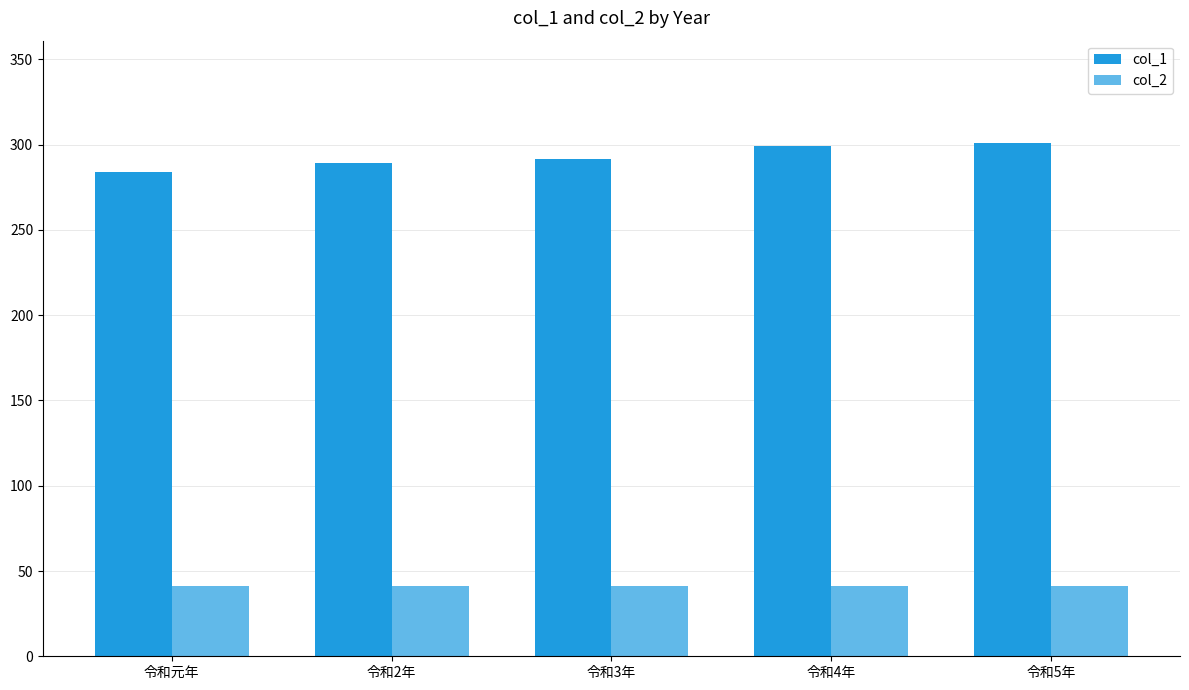

List the series in order of their peak value, lowest first.

col_2, col_1